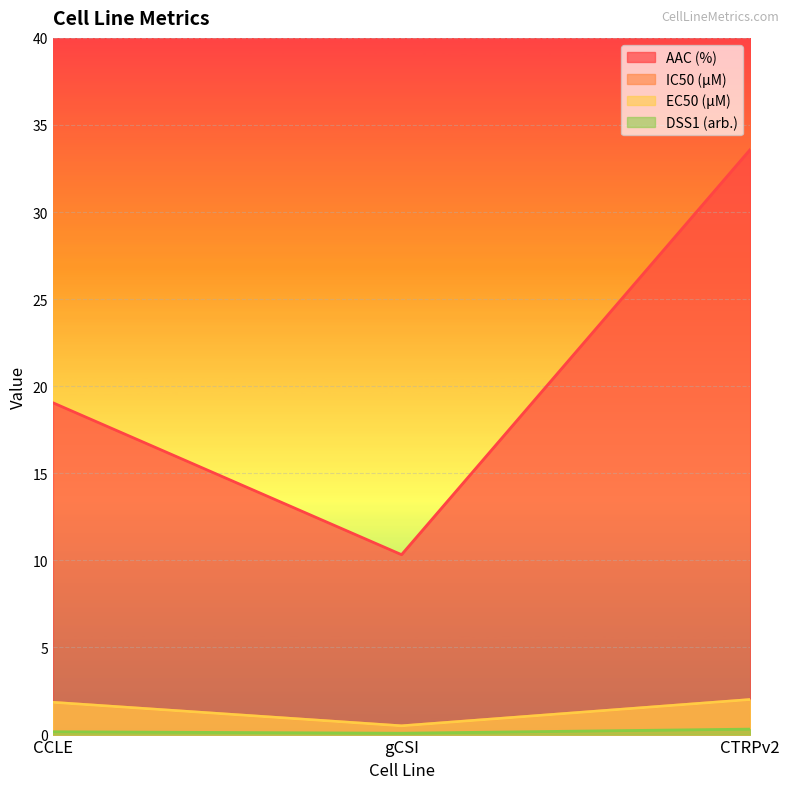

Which category has the lowest value across all series?

gCSI